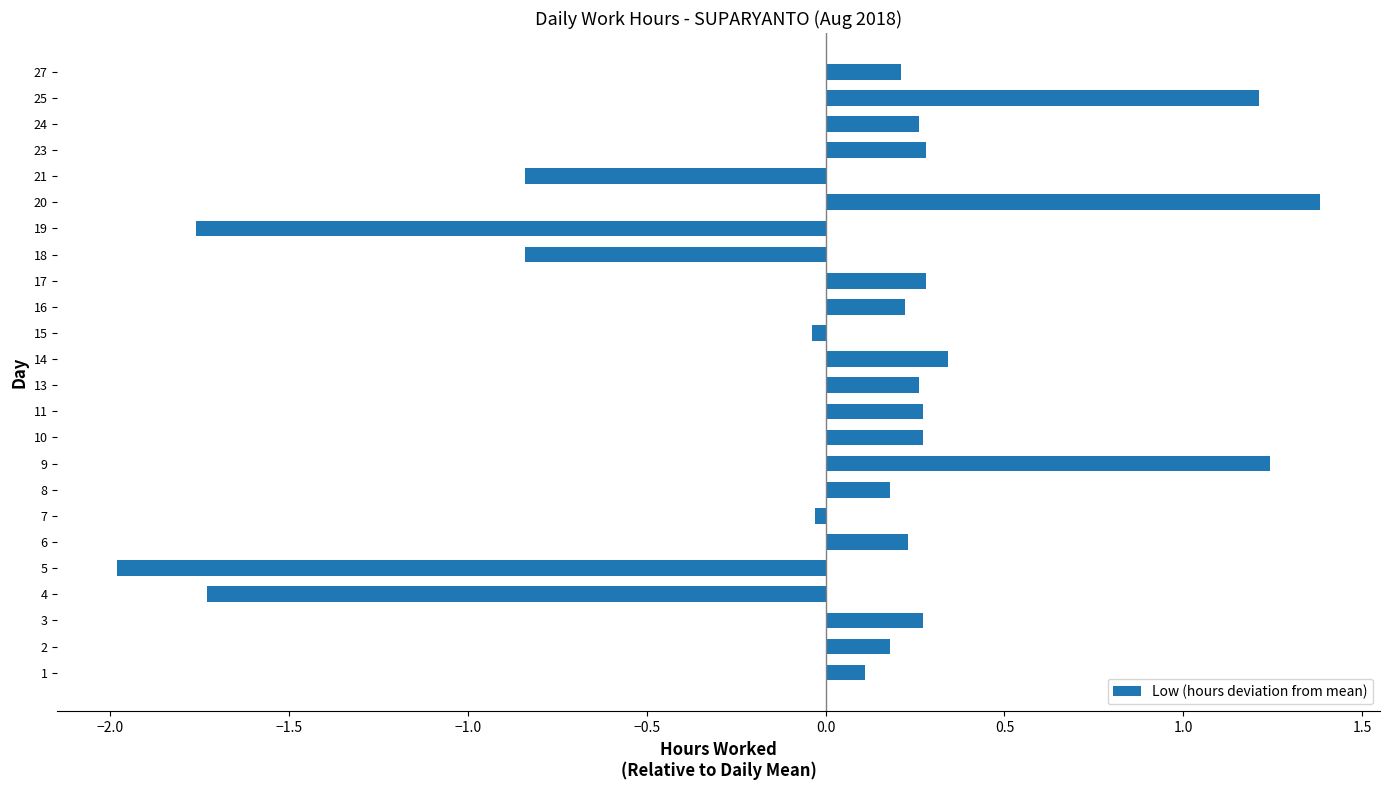

The value at 5 is -3.0. True or false?

False